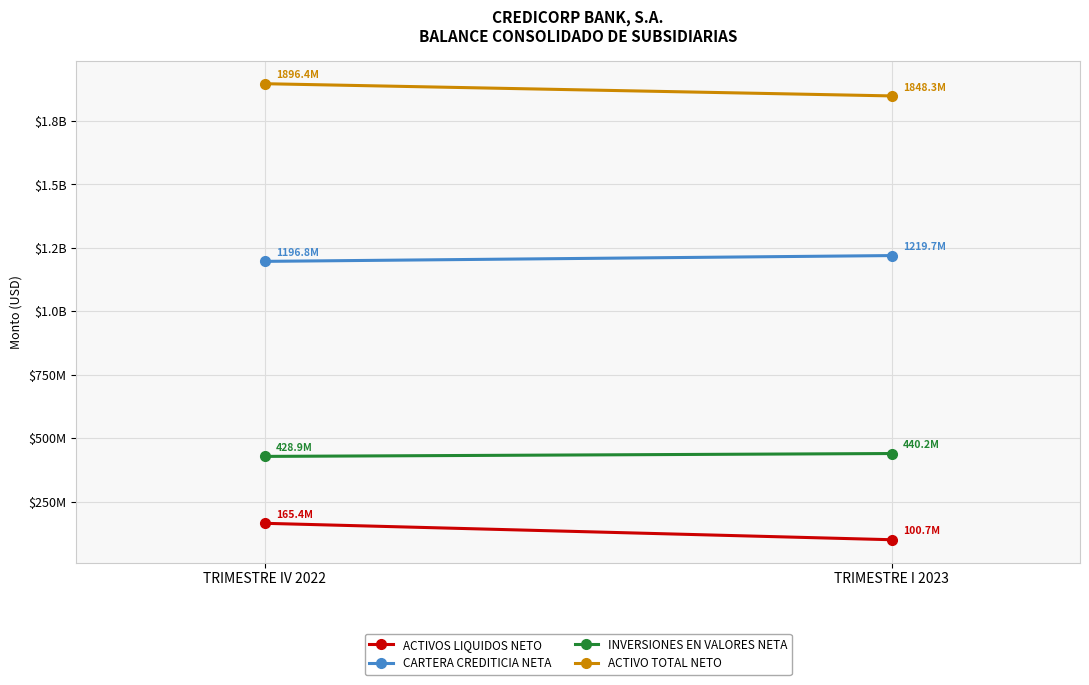

What is the spread (max minus min) of values at TRIMESTRE I 2023?

1747575498.3